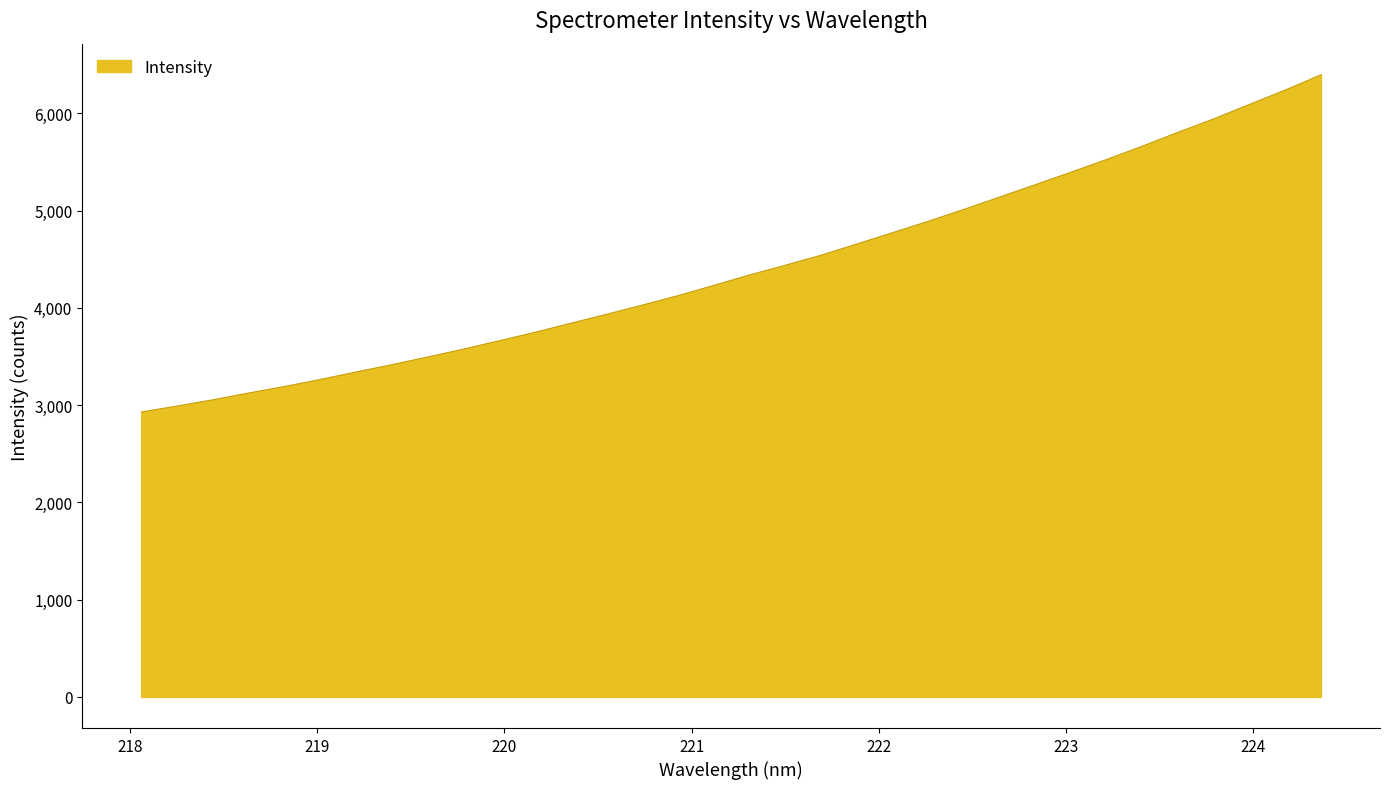

What is the greatest value displayed?

6396.7